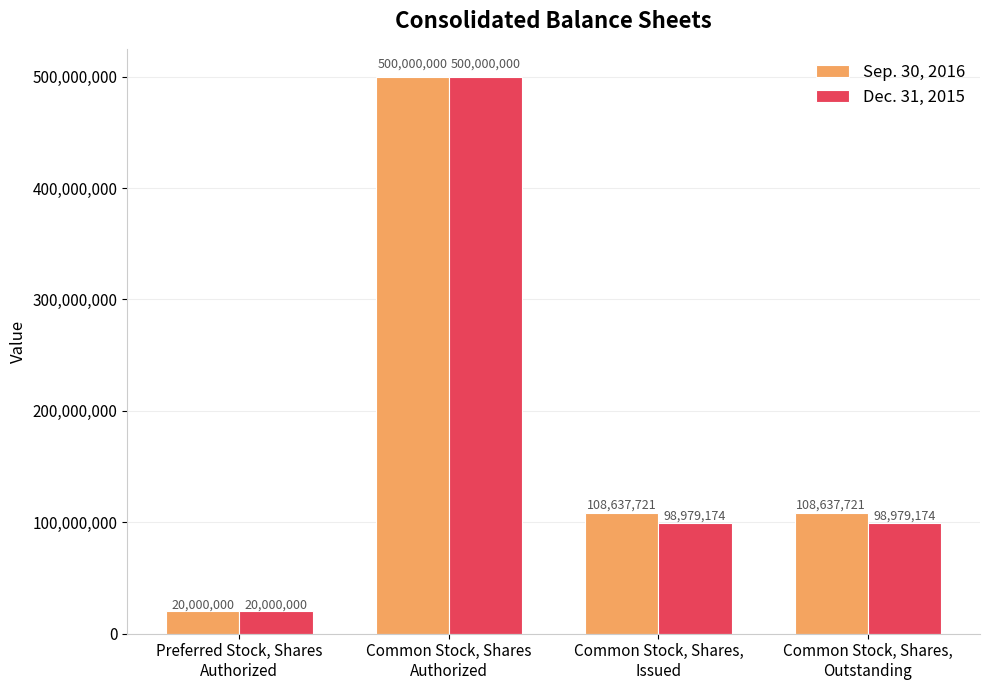

What is the label of the 4th bar from the right?

Preferred Stock, Shares
Authorized